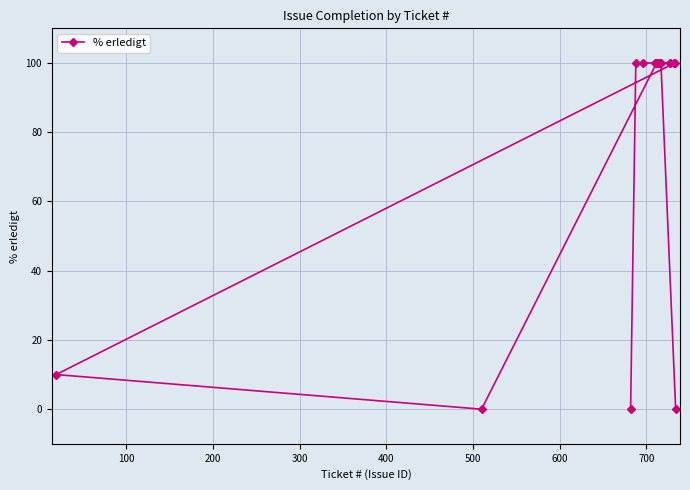

What is the value of the 7th point from the left?

100